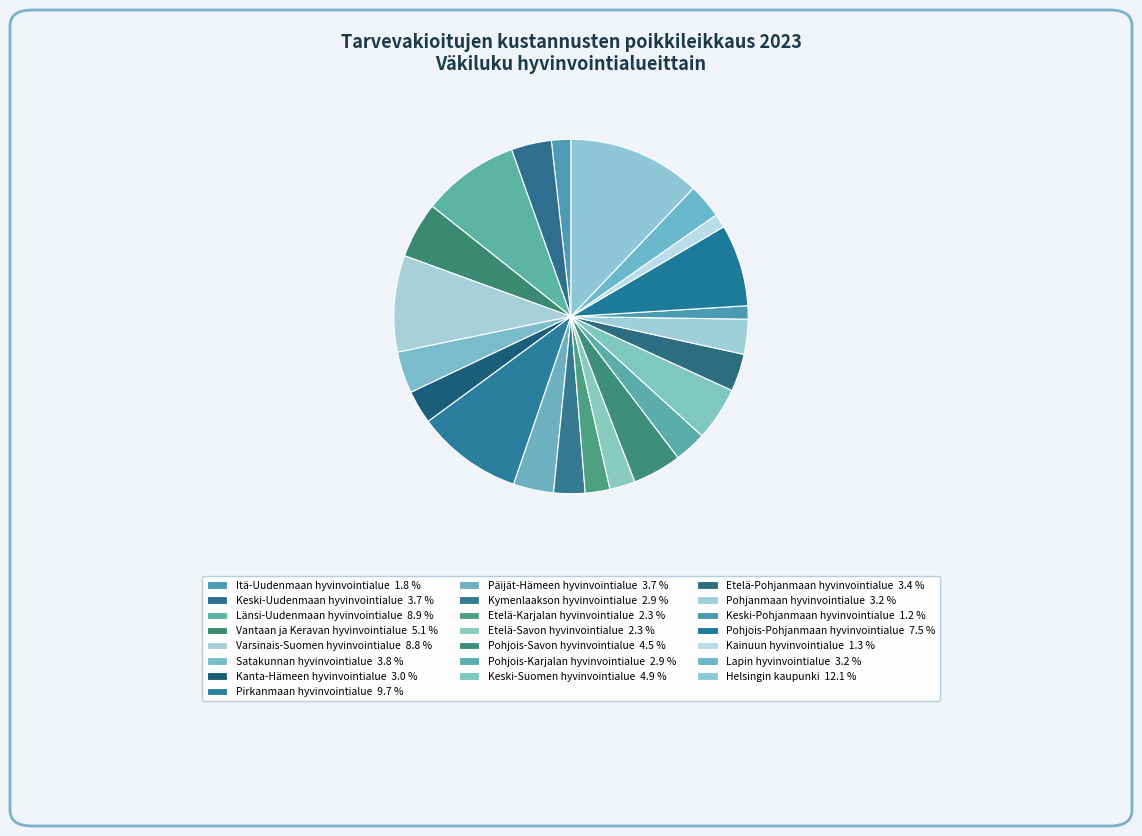

To the nearest percent, what portion does Pohjois-Pohjanmaan hyvinvointialue represent?

7%